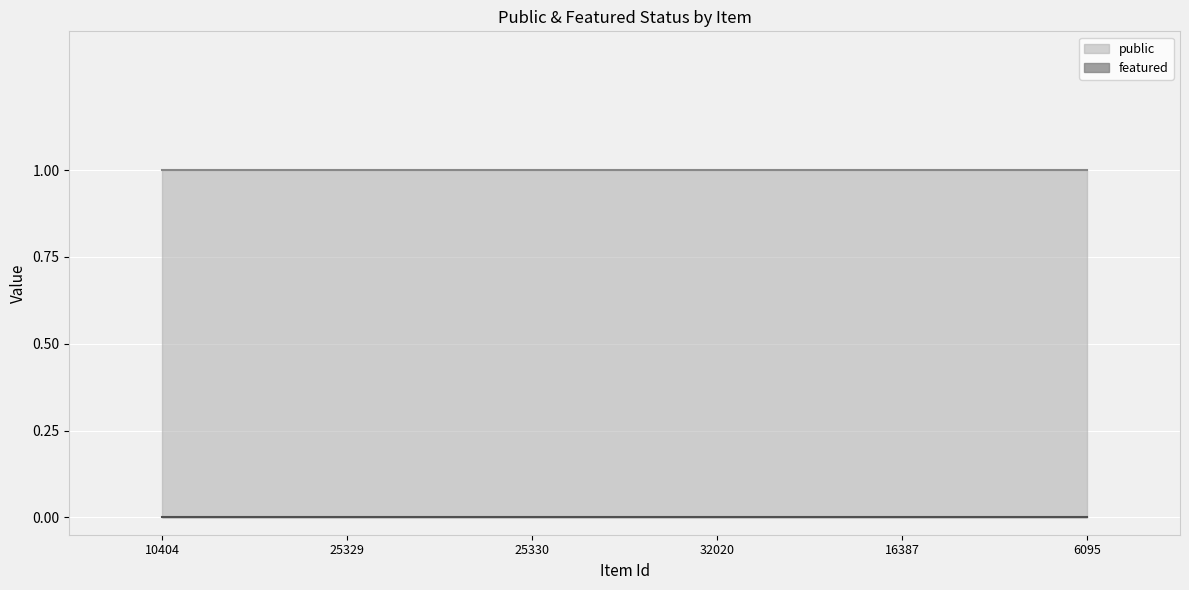

What is the maximum value shown in the chart?

1